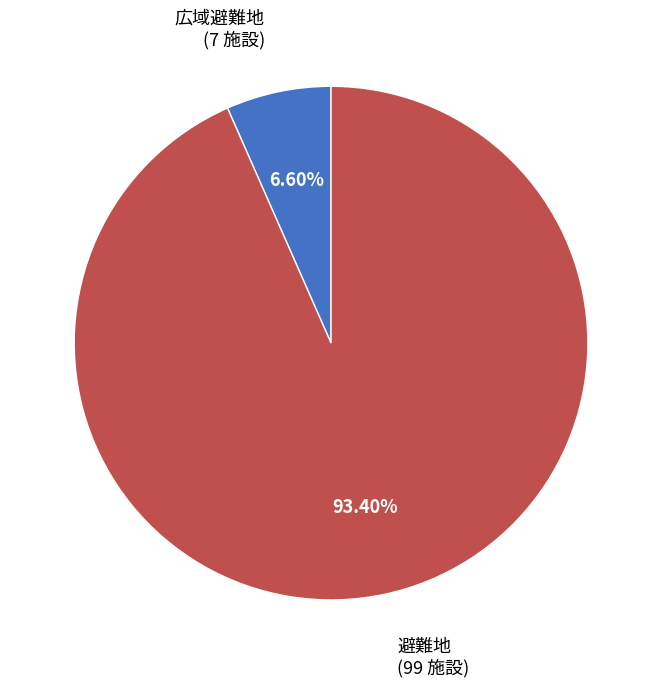

Is there a majority slice in this chart?

Yes